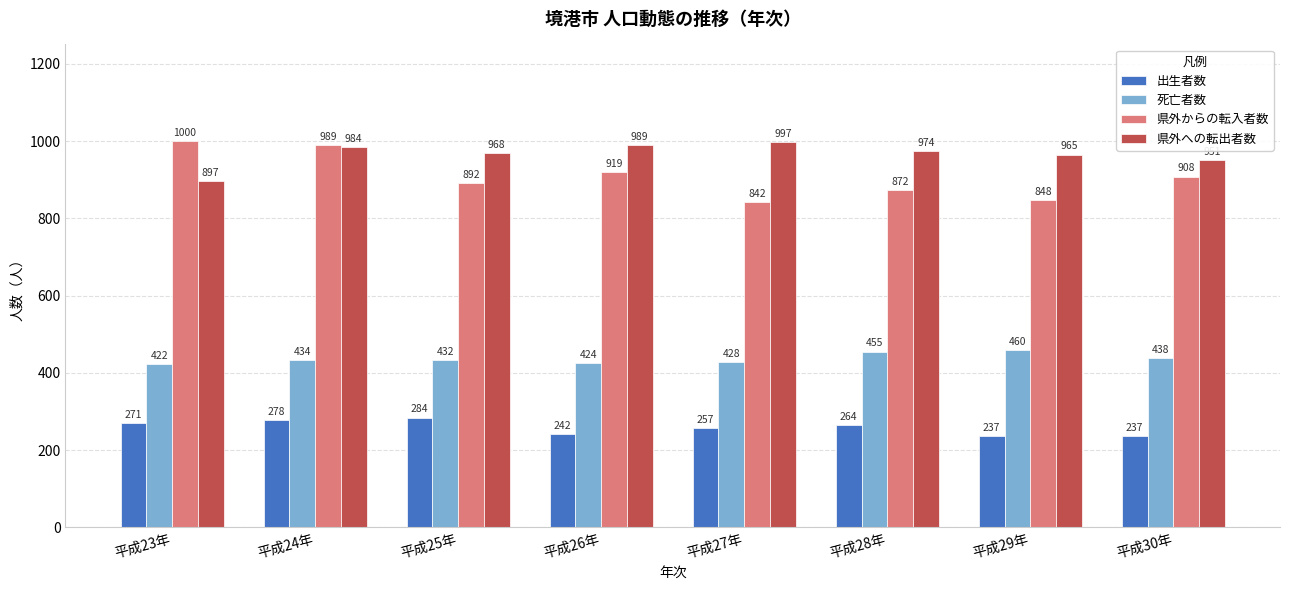

How many 死亡者数 values are between 428 and 455?

5